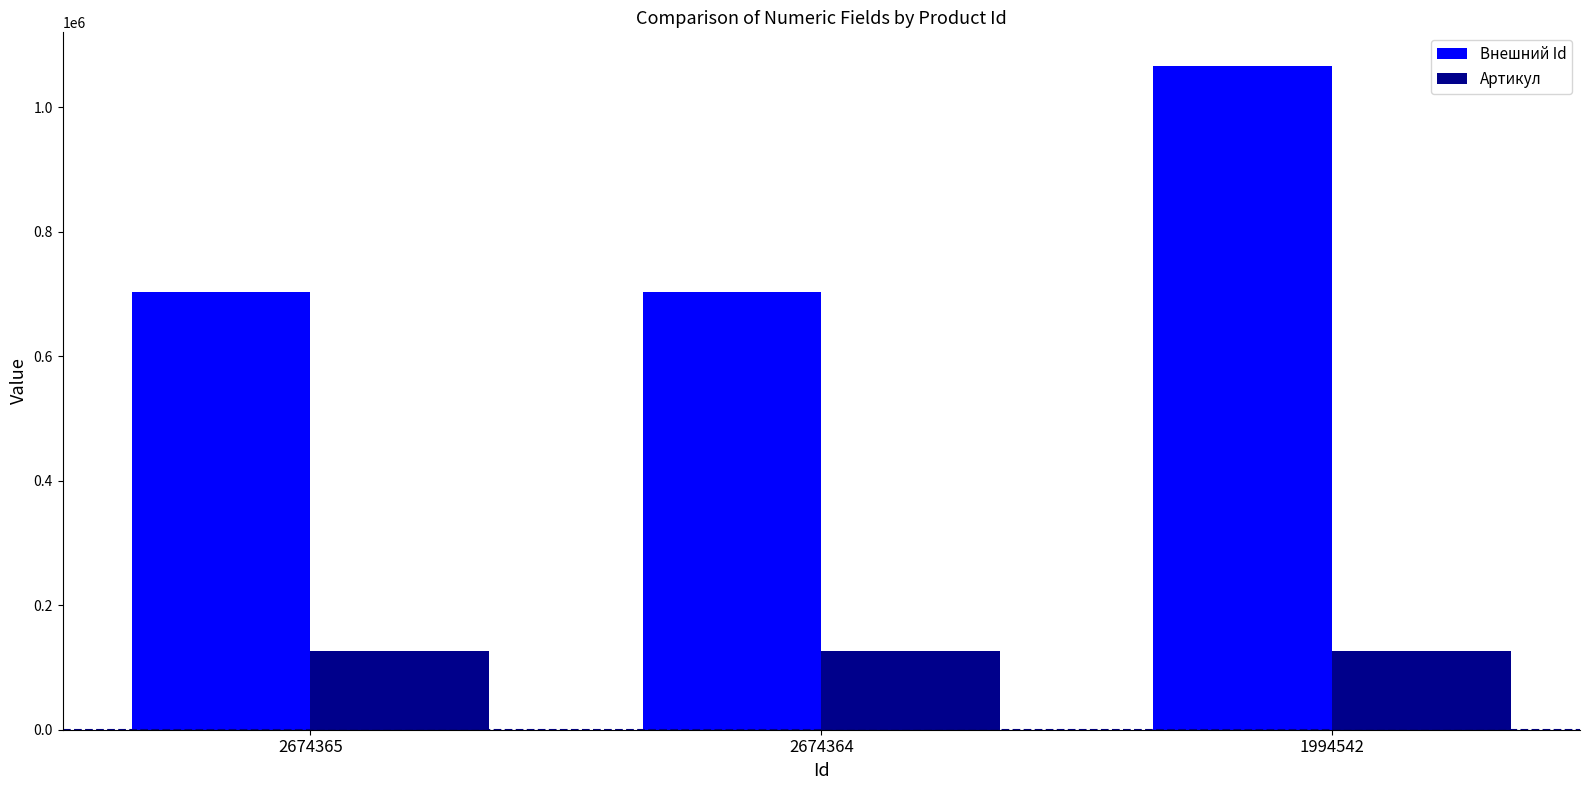

What is the difference between the maximum and minimum values in the Артикул series?

558